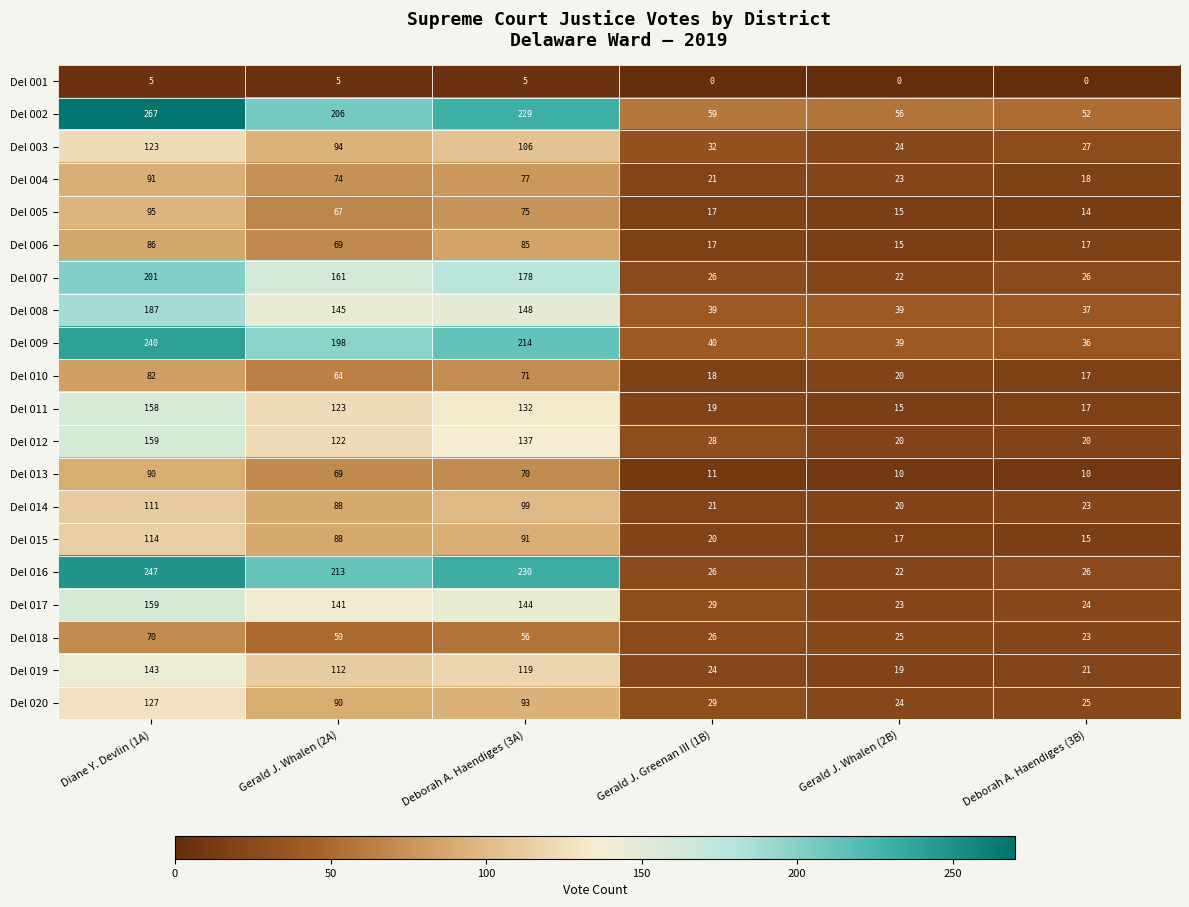

Which series changed the most between Diane Y. Devlin (1A) and Deborah A. Haendiges (3B)?

Del 016